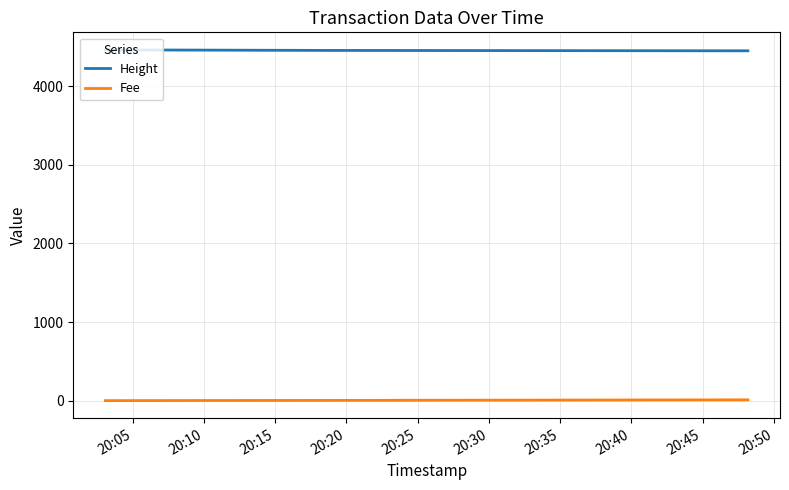

What is the average value of the Height series?

4456.7